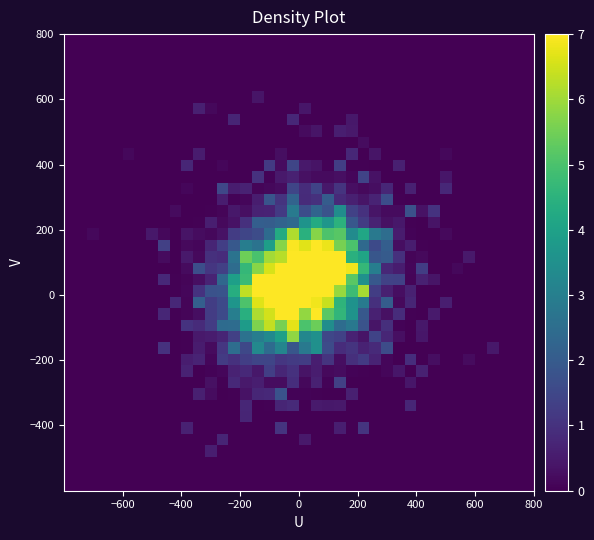

Count the number of categories in the chart.

40